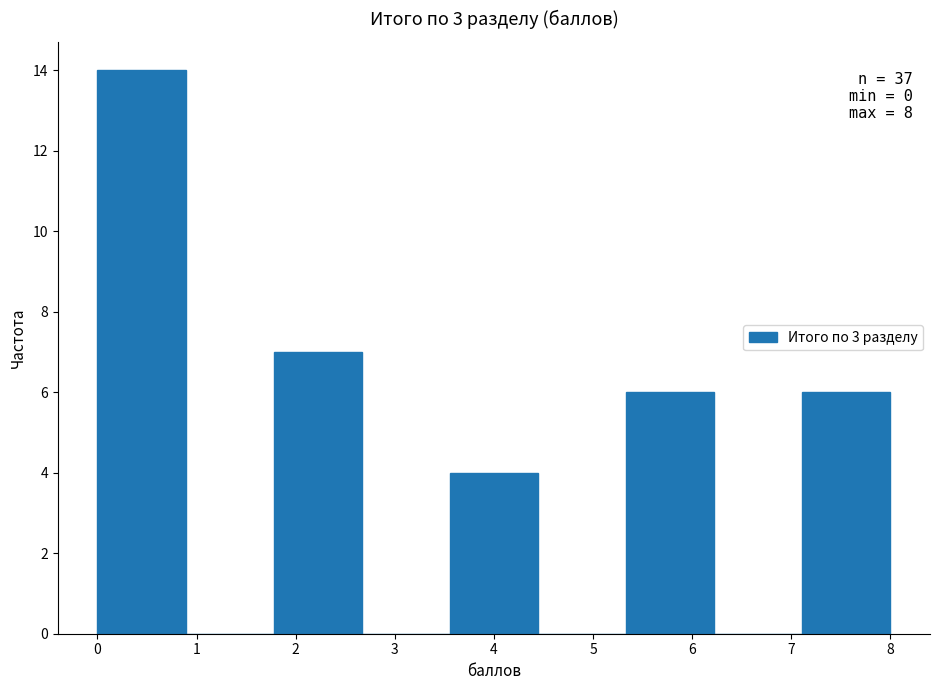

Which range on the x-axis has the tallest bar?

0.0 to 0.9